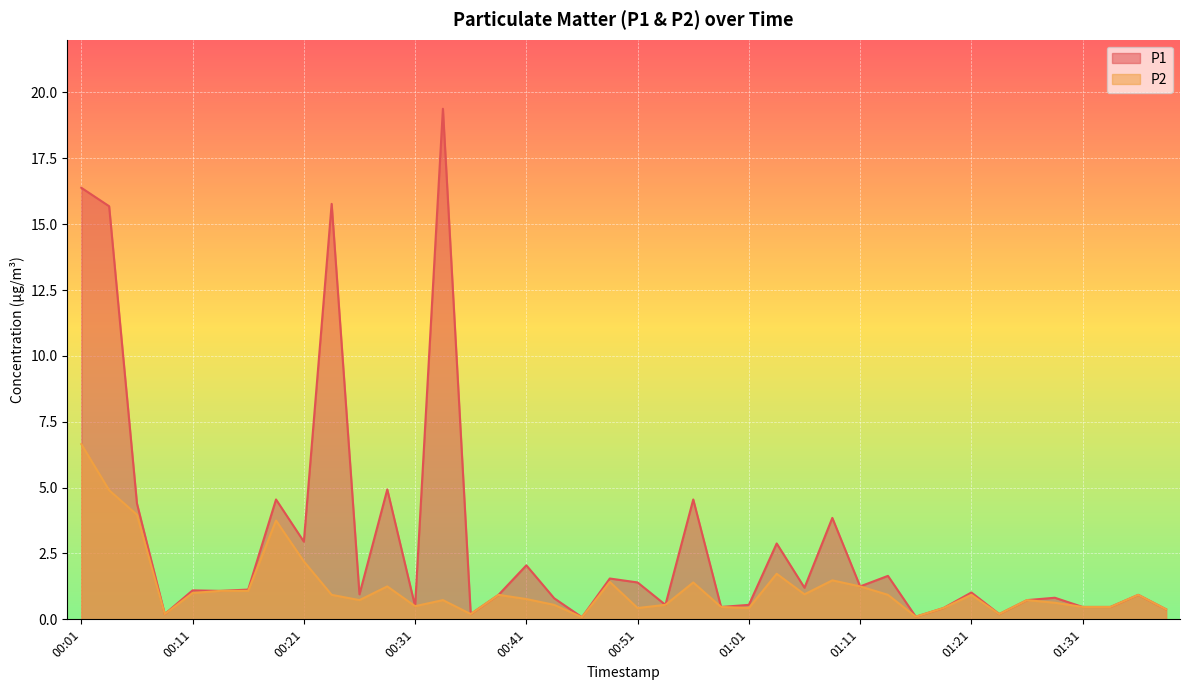

Which series changed the most between 00:06 and 00:23?

P1